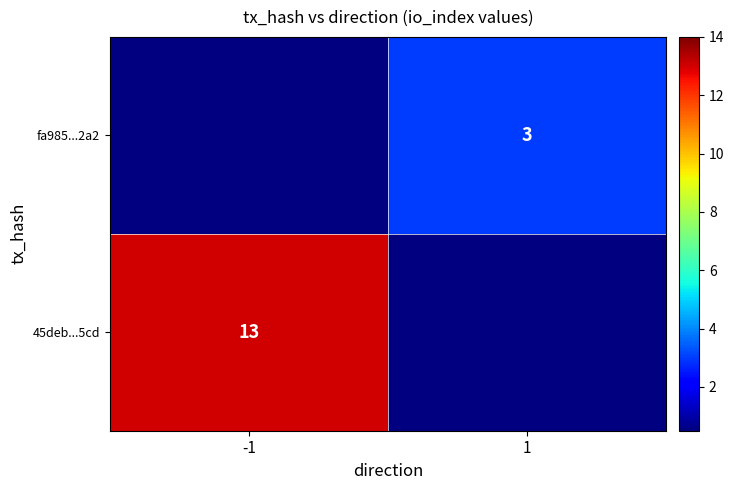

At how many categories does at least one series exceed 8?

1